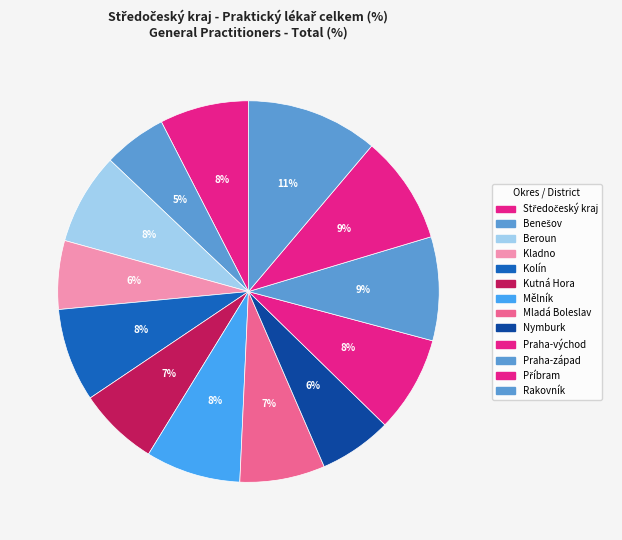

How many slices are in this pie chart?

13